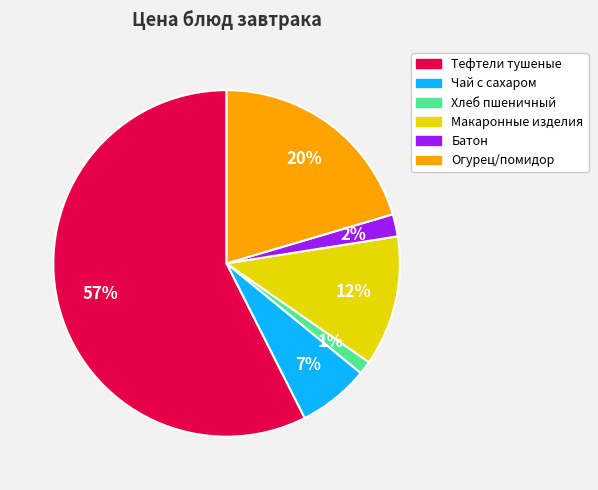

Rank the categories by value from lowest to highest.

Хлеб пшеничный, Батон, Чай с сахаром, Макаронные изделия, Огурец/помидор, Тефтели тушеные